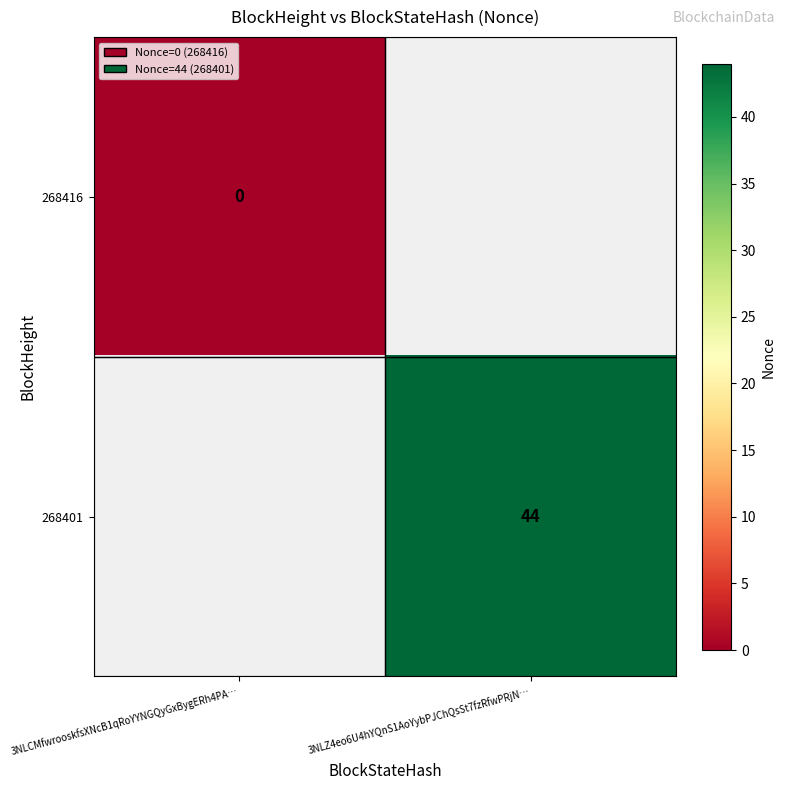

Which category has the lowest value across all series?

3NLCMfwrooskfsXNcB1qRoYYNGQyGxBygERh4PA…